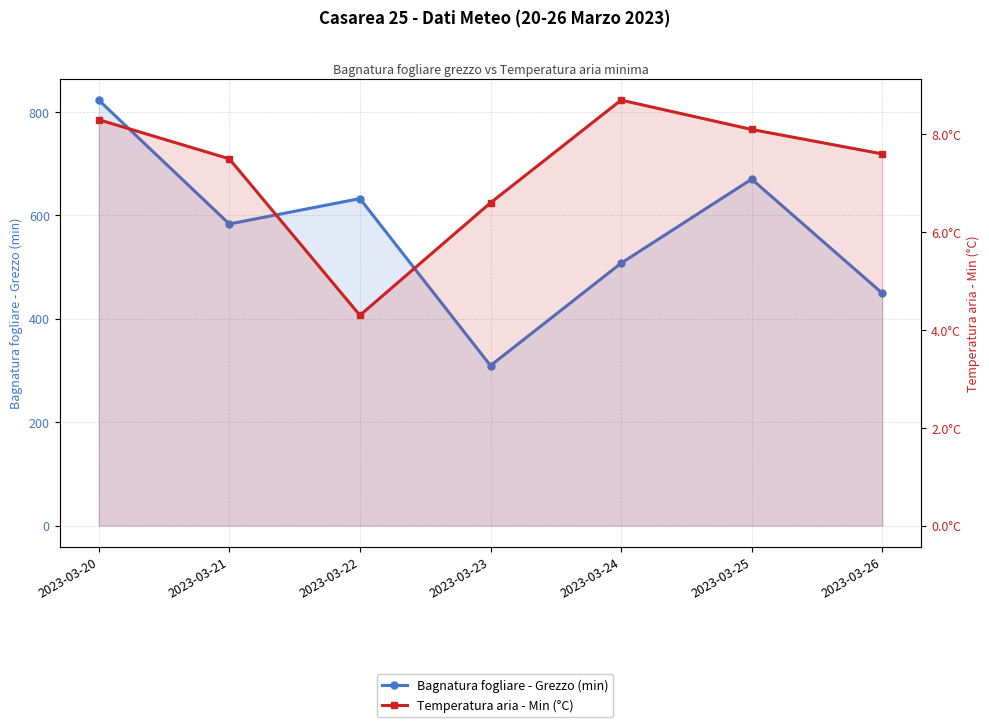

Reading left to right, what are all the values shown in this chart?

Bagnatura fogliare - Grezzo (min): 822.7	583.2	632.3	309.4	507.4	669.9	449.3
Temperatura aria - Min (°C): 8.3	7.5	4.3	6.6	8.7	8.1	7.6